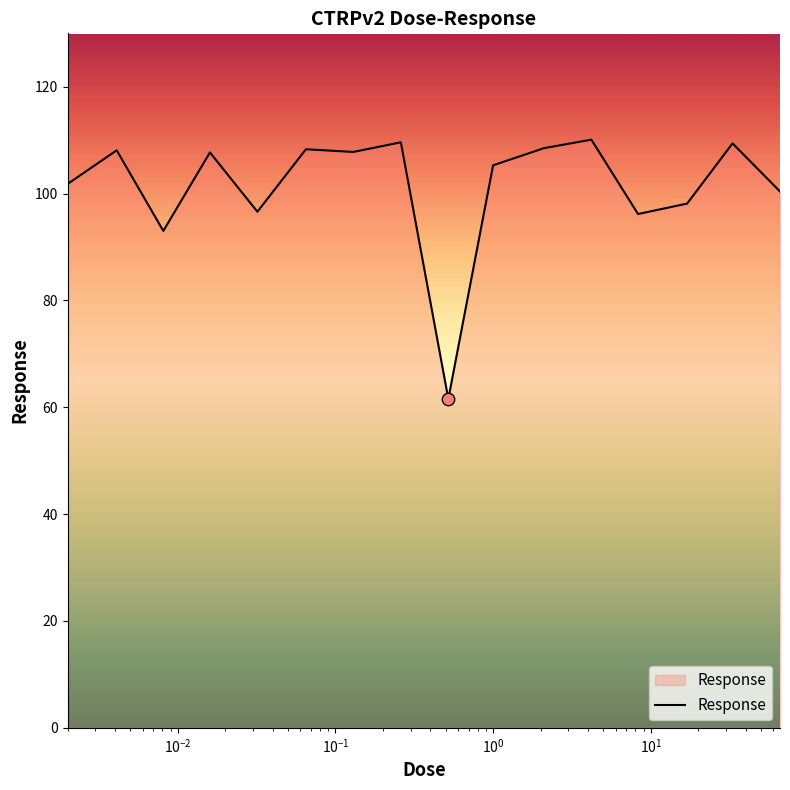

What is the greatest value displayed?

110.1